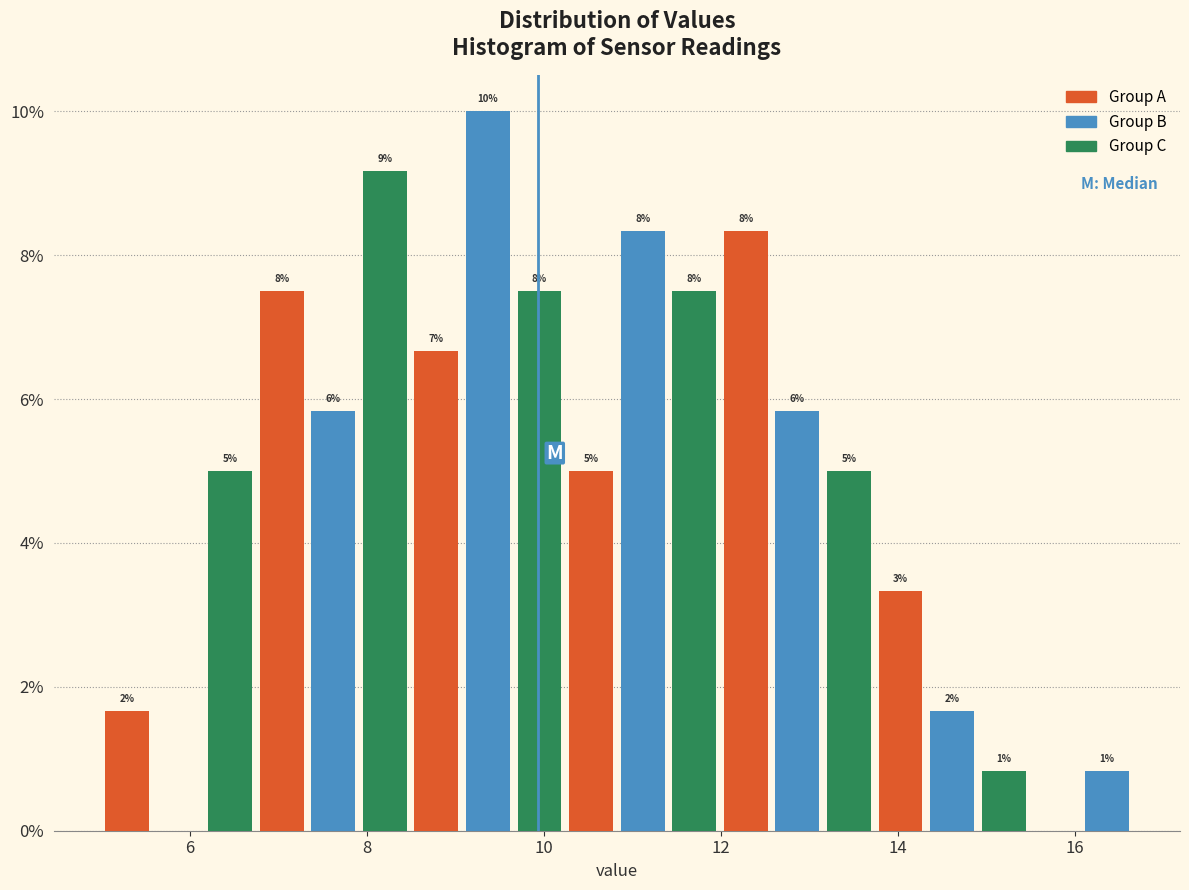

Read against the x-axis, roughly where is the centre of the tallest bar?

9.4